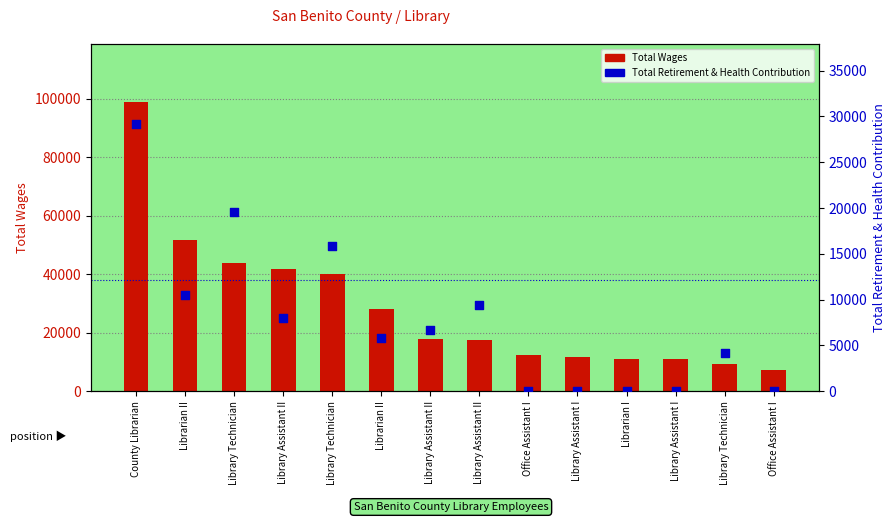

Which series has the largest total across all categories?

Total Wages